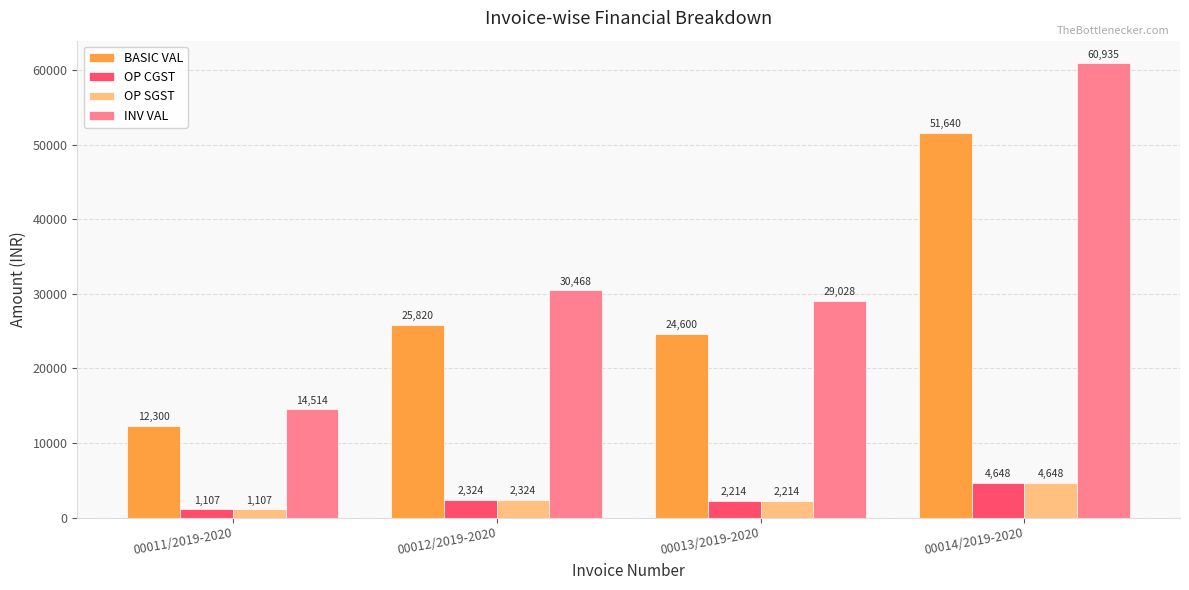

What is the sum of all OP SGST values?

10292.4